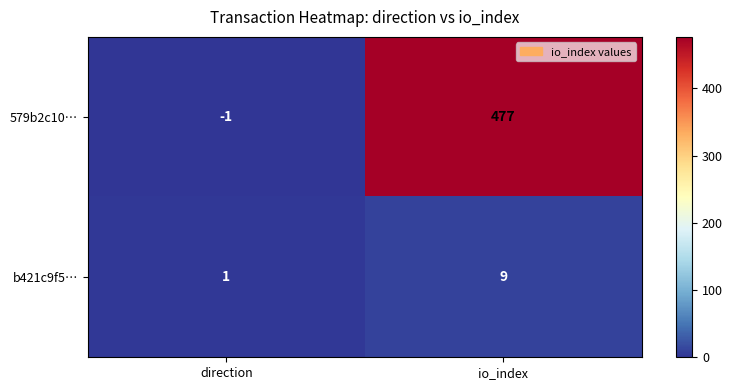

Is the value of b421c9f5… at io_index greater than the value of 579b2c10… at io_index?

No